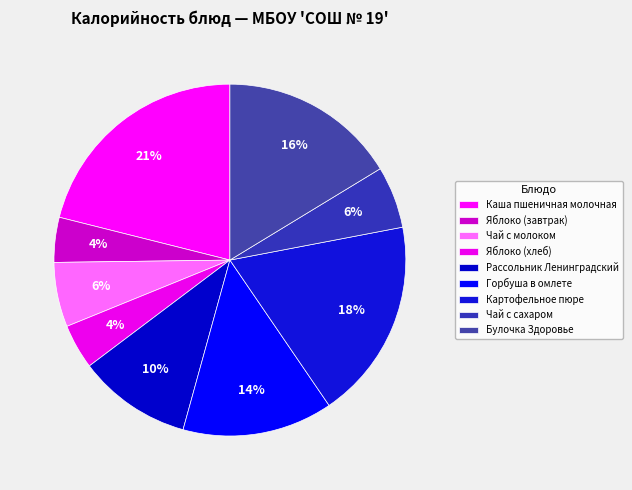

What percentage is NOT represented by Яблоко (завтрак)?

95.9%